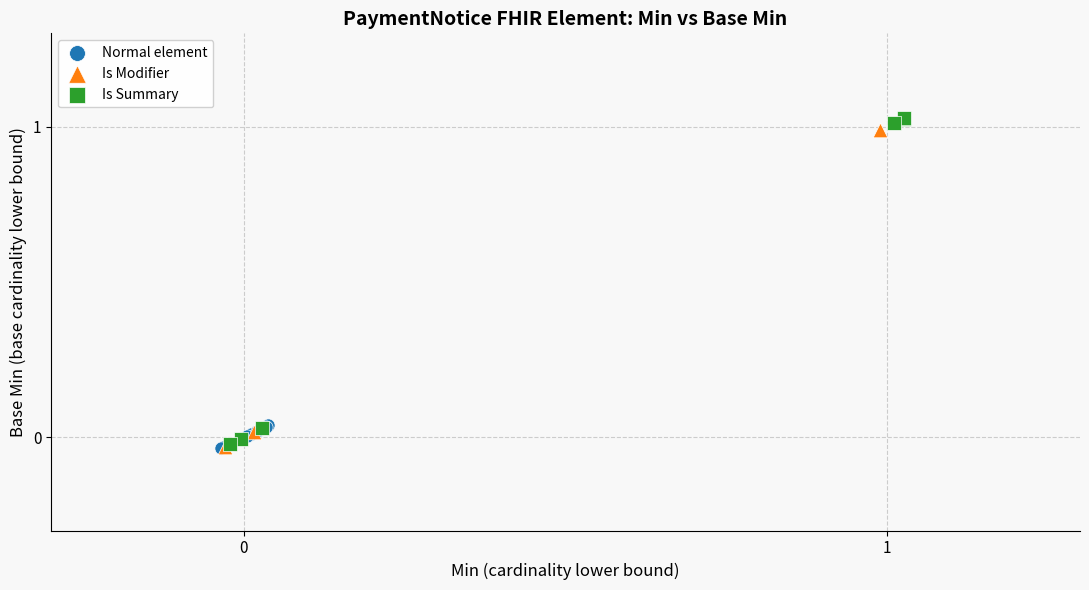

Which series has the widest spread of Y values?

Is Summary